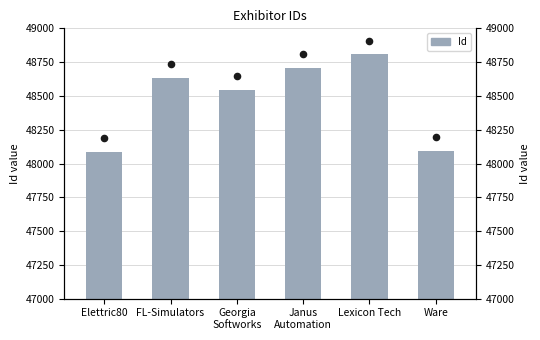

Which series contains the lowest Y value?

Id